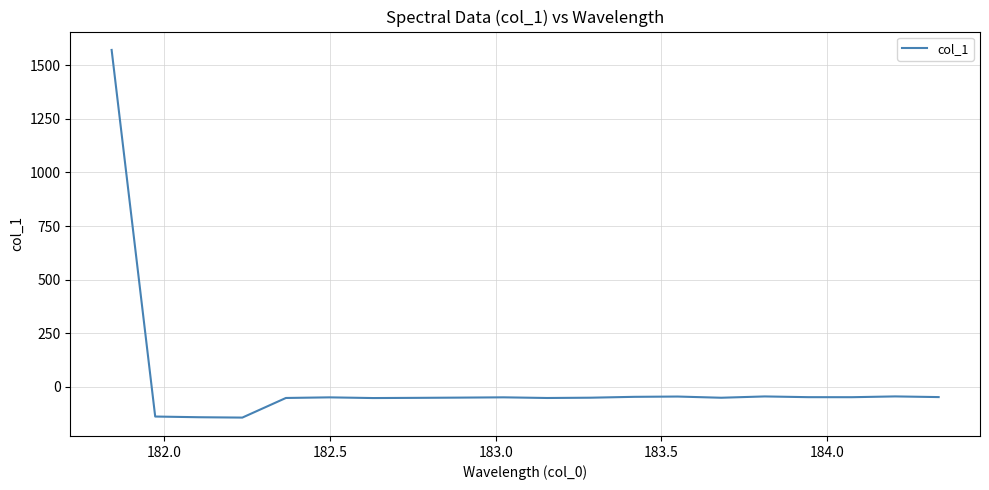

What is the difference between the maximum and minimum values?

1714.5